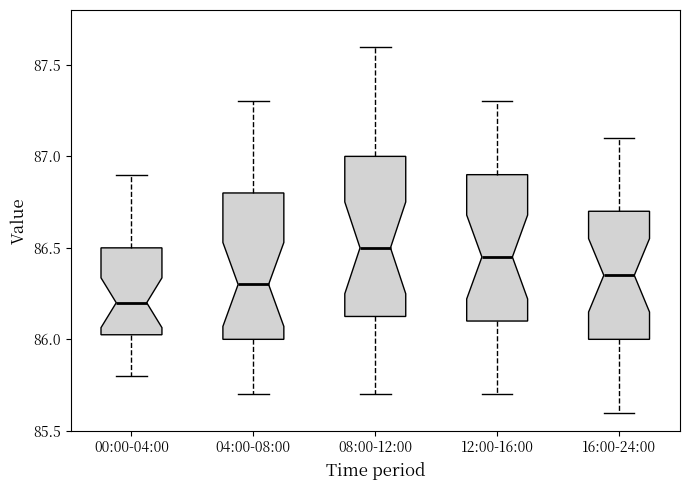

Reading left to right, read every box against the y-axis: the position of its median line, the range the box covers, and the ends of its whiskers. The values are not printed on the chart, so give them approximately, as read against the axis.

00:00-04:00: median 86.20, box 86.05 to 86.50, whiskers 85.80 to 86.90
04:00-08:00: median 86.30, box 86.00 to 86.80, whiskers 85.70 to 87.30
08:00-12:00: median 86.50, box 86.15 to 87.00, whiskers 85.70 to 87.60
12:00-16:00: median 86.45, box 86.10 to 86.90, whiskers 85.70 to 87.30
16:00-24:00: median 86.35, box 86.00 to 86.70, whiskers 85.60 to 87.10